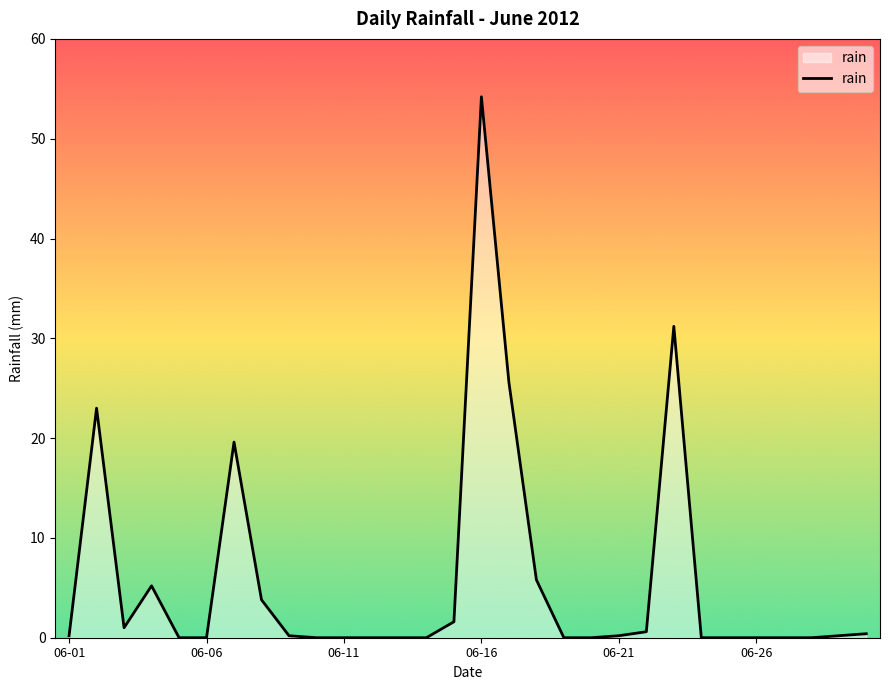

What is the difference between the maximum and minimum values?

54.2